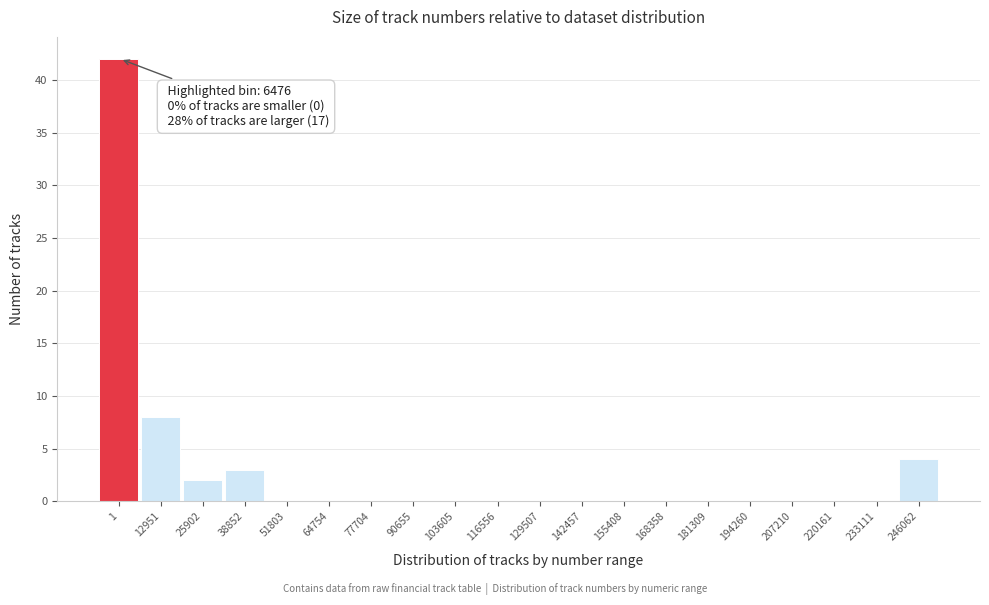

Reading left to right, list all the values displayed in this chart.

1=42	12951=8	25902=2	38852=3	51803=0	64754=0	77704=0	90655=0	103605=0	116556=0	129507=0	142457=0	155408=0	168358=0	181309=0	194260=0	207210=0	220161=0	233111=0	246062=4